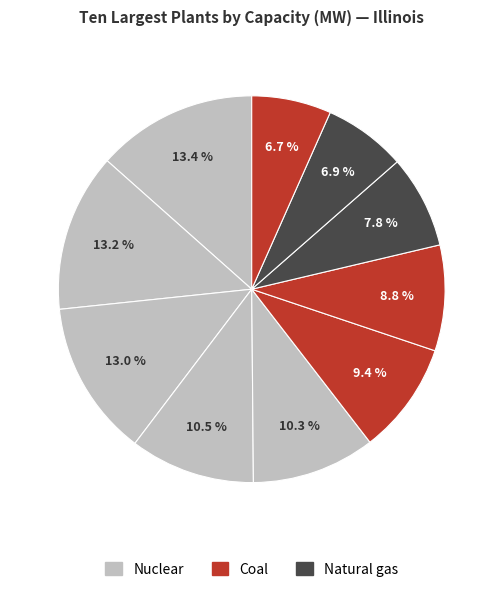

To the nearest percent, what is the difference between the largest and smallest slice percentages?

7%